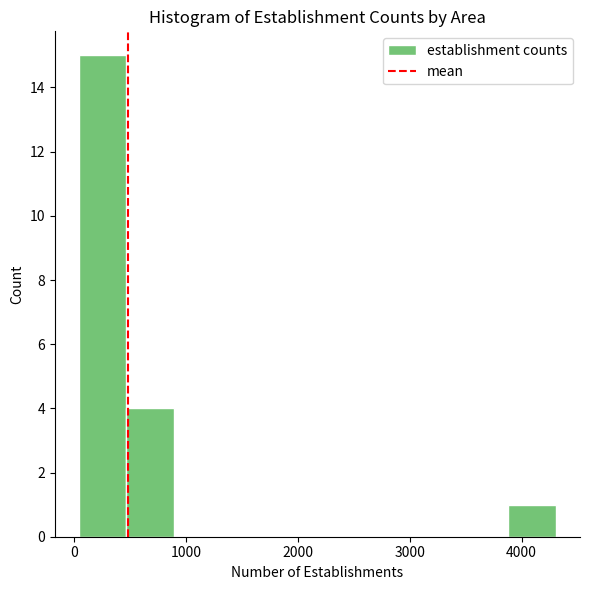

Reading left to right, list every bar in this chart as the range it spans on the x-axis followed by its height. Neither the bar edges nor the heights are printed on the chart, so give them approximately, as read against the axes.

0 to 500: 15
500 to 900: 4
900 to 1300: 0
1300 to 1700: 0
1700 to 2200: 0
2200 to 2600: 0
2600 to 3000: 0
3000 to 3500: 0
3500 to 3900: 0
3900 to 4300: 1